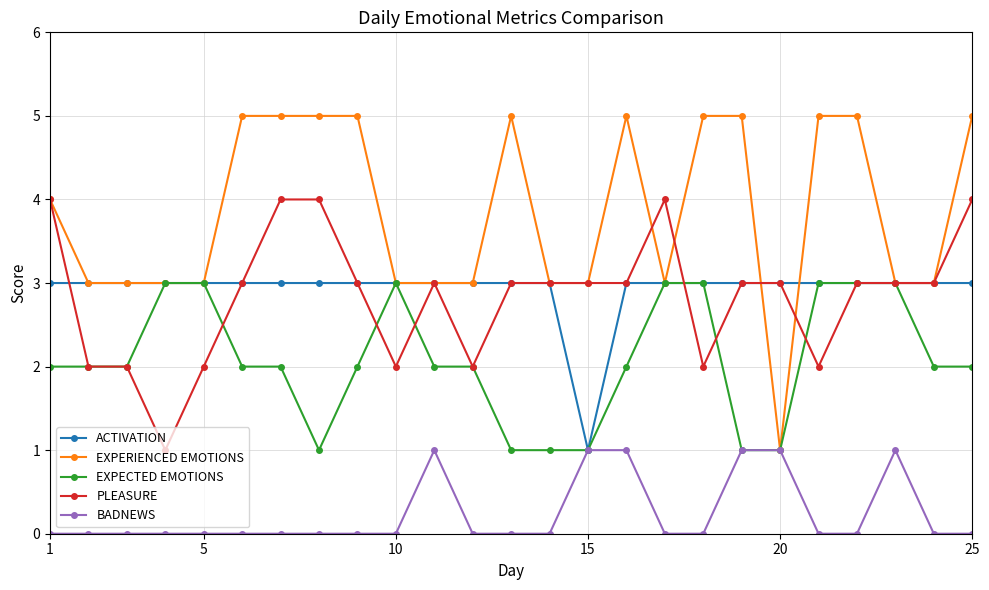

What is the maximum value for BADNEWS?

1